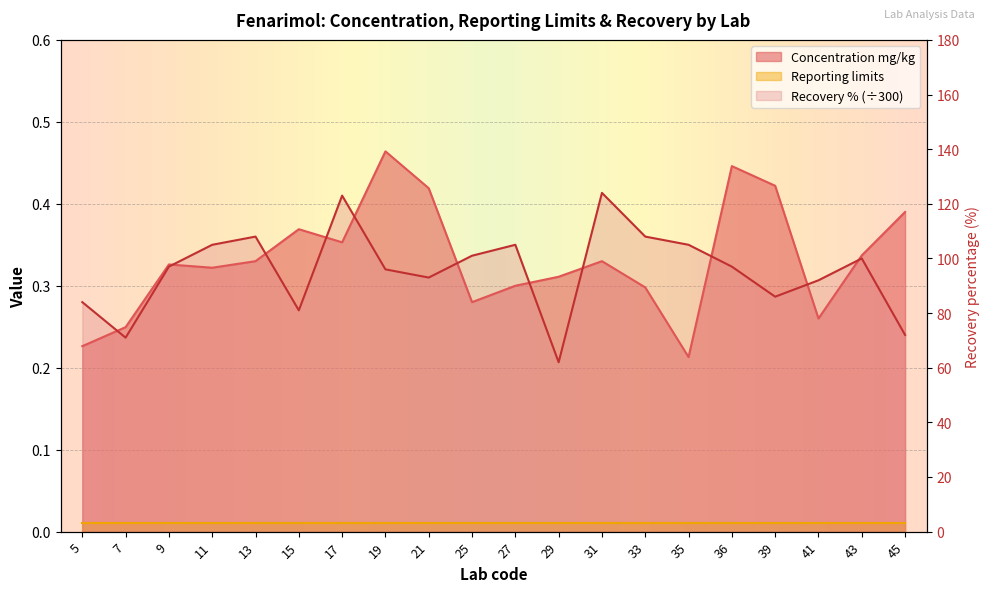

Where is Recovery percentage nearest to the value 0?

29